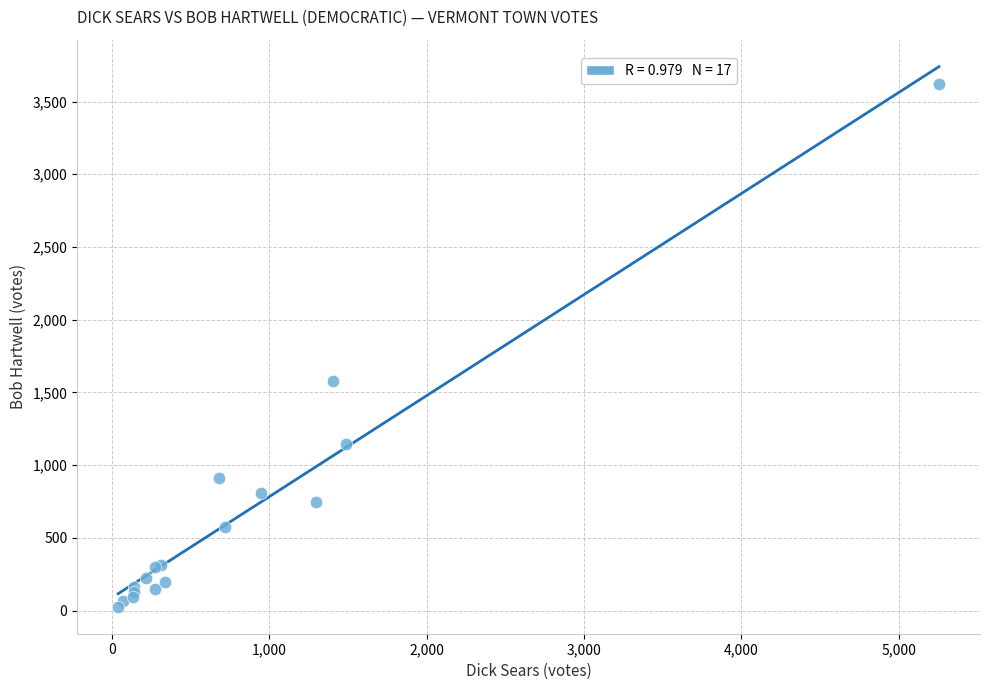

What Y value in the scatter plot is closest to 1824?

1576